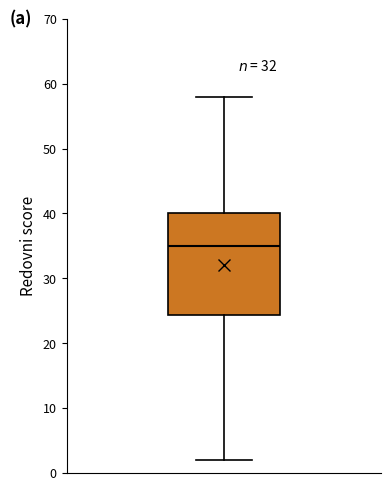

Read this box plot against the y-axis: the position of the median line, the range covered by the box, and the ends of both whiskers. The values are not printed on the chart, so give them approximately, as read against the axis.

median 35, box 24 to 40, whiskers 2 to 58